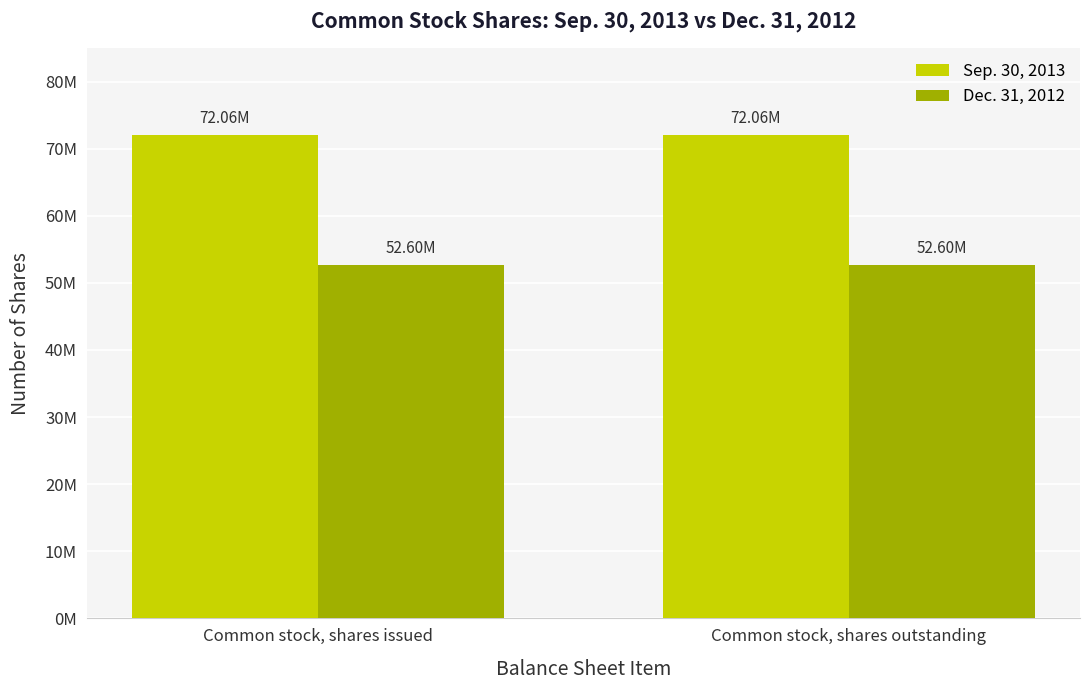

What is the value of the Sep. 30, 2013 bar at the 2nd from the left?

72062585